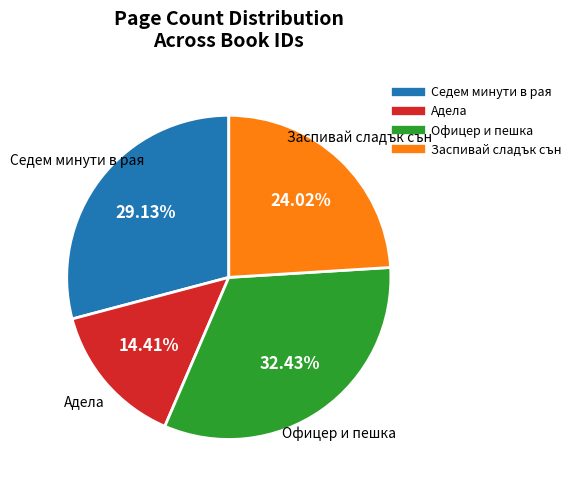

Is there any slice that represents more than half of the pie?

No